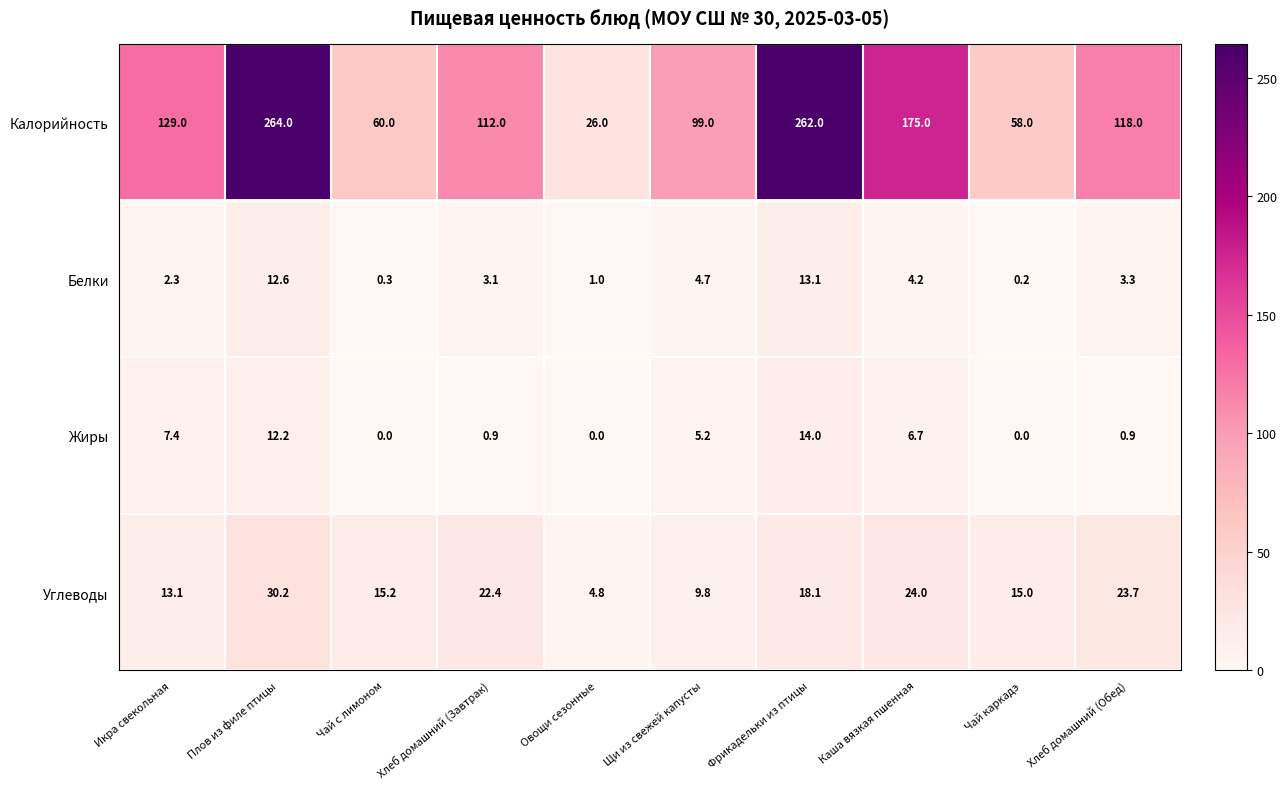

List the series in order of their peak value, highest first.

Калорийность, Углеводы, Жиры, Белки